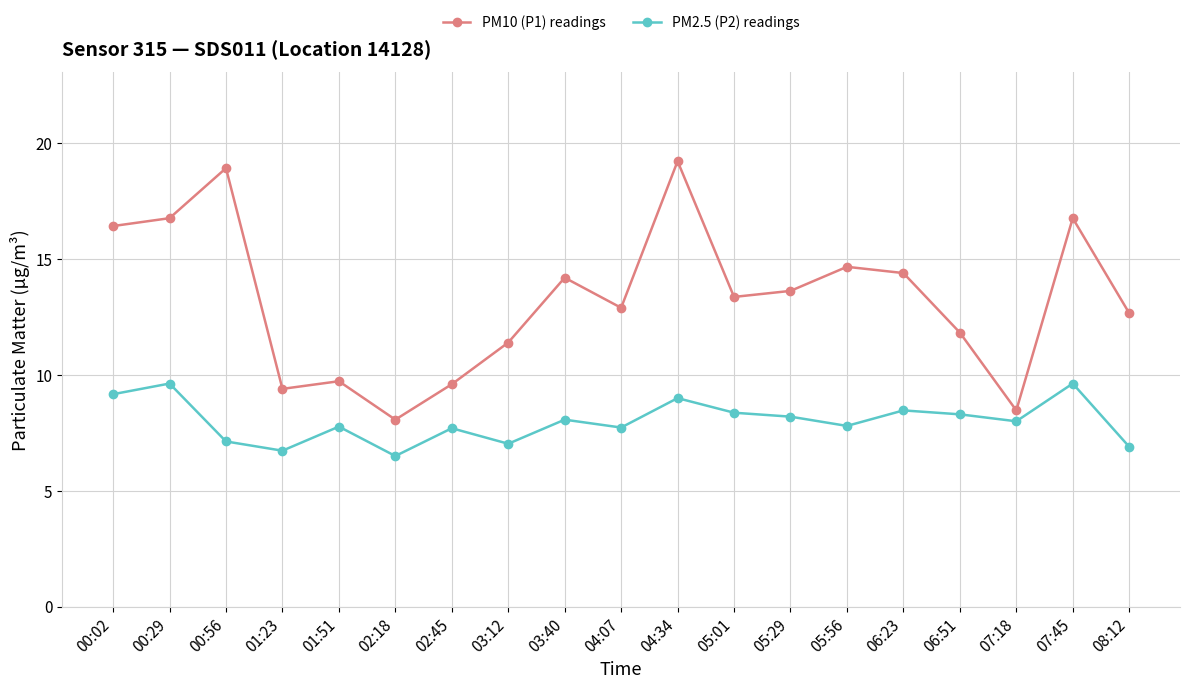

Which series changed the most between 04:34 and 05:01?

PM10 (P1) readings